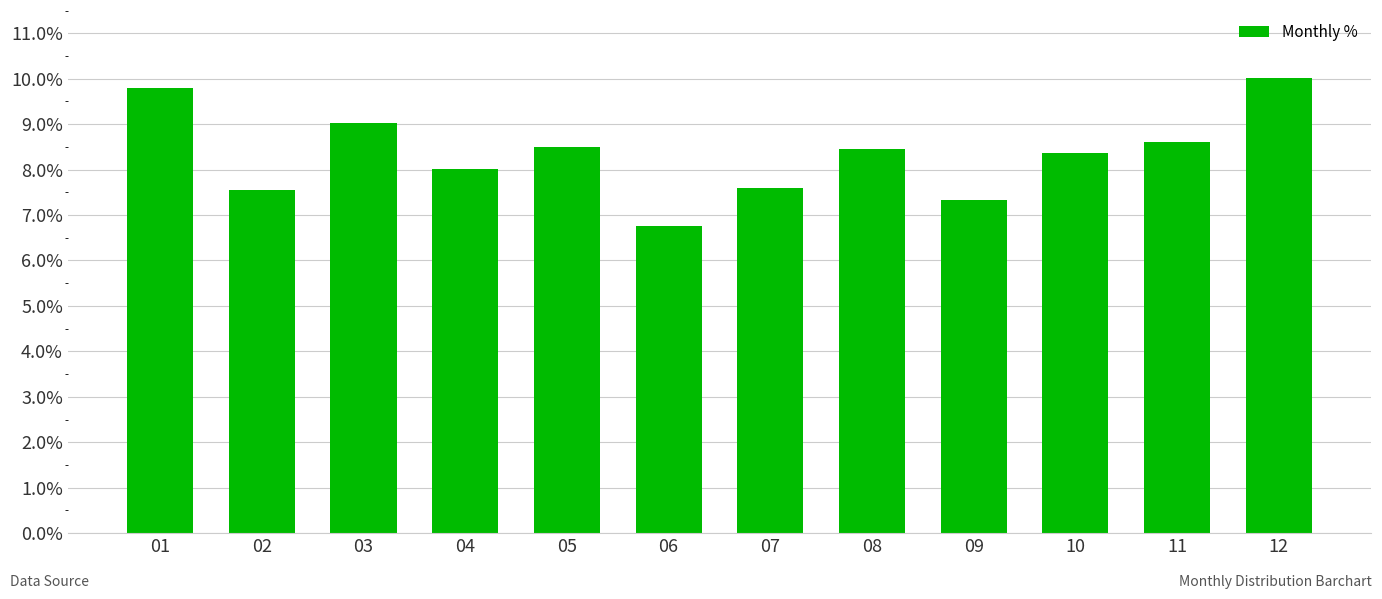

Does the chart contain any negative values?

No